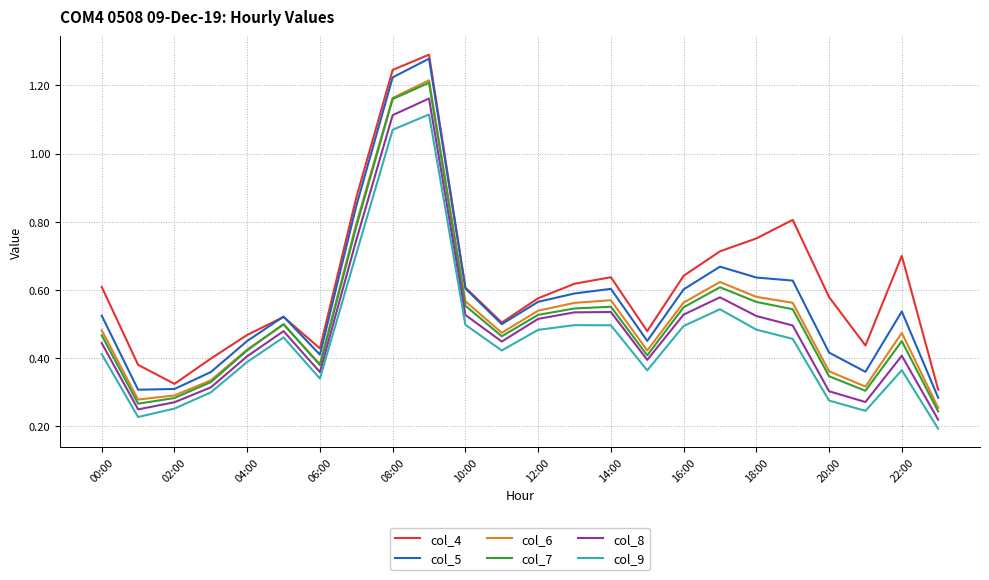

How many lines are shown in the chart?

6